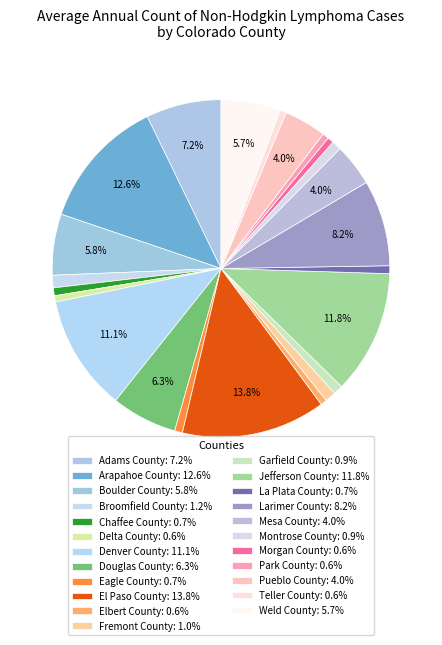

Which has a higher value, Pueblo County or Arapahoe County?

Arapahoe County